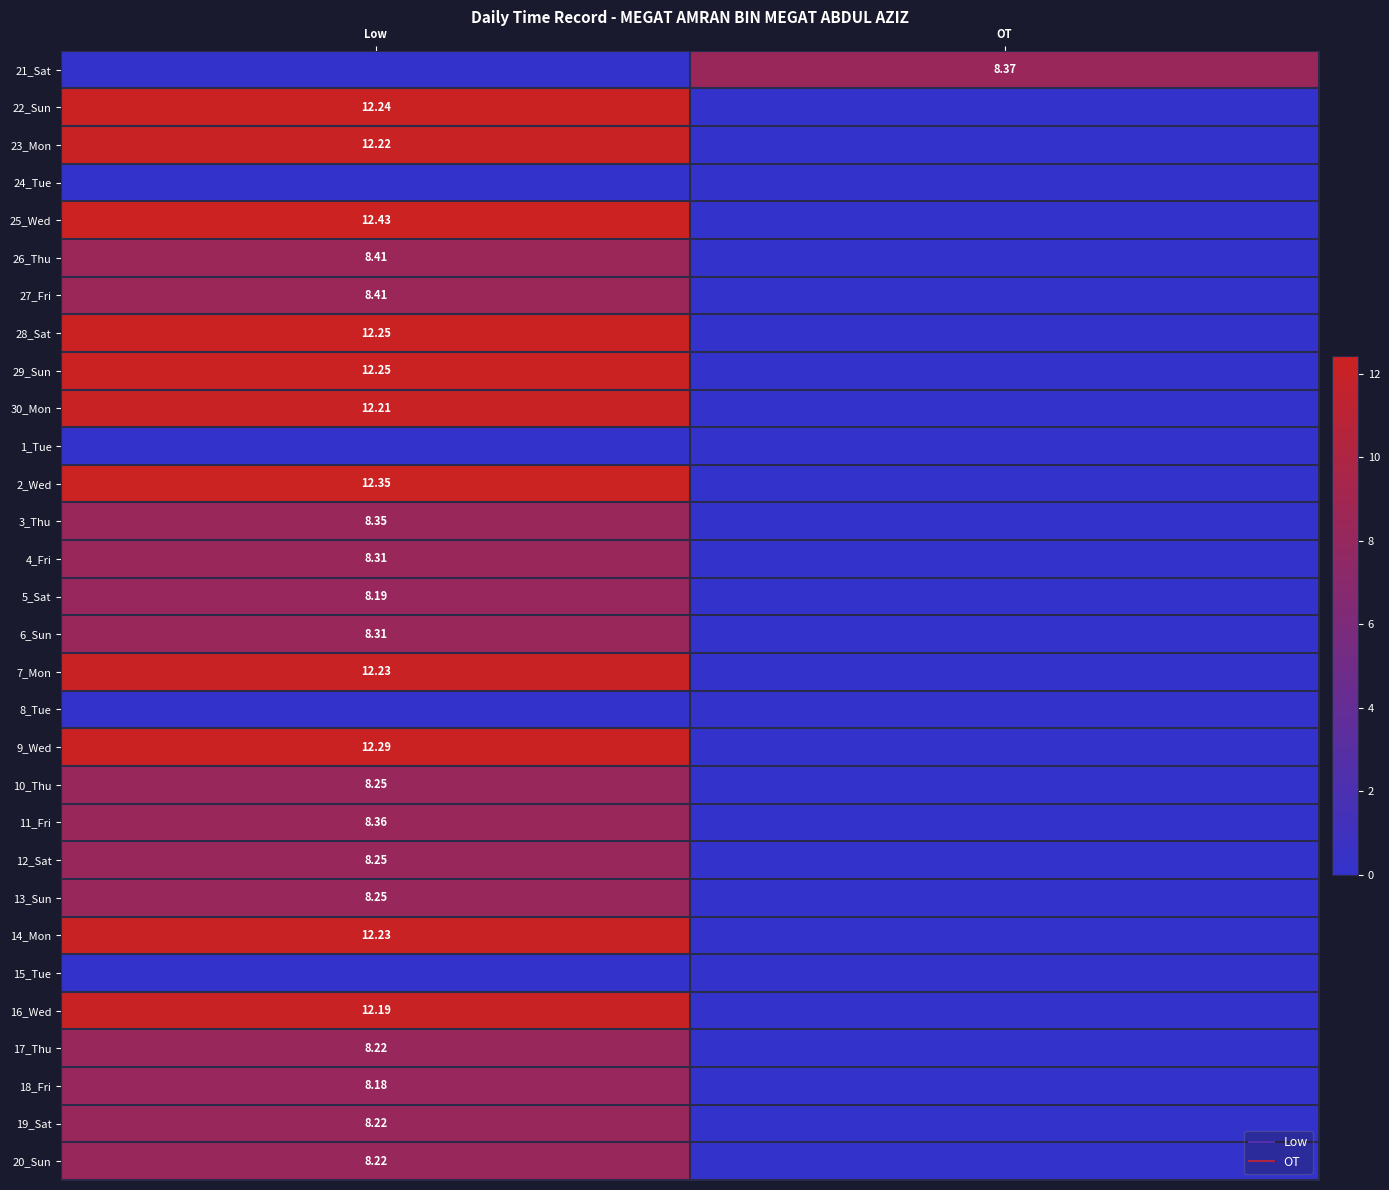

Is it true that 3_Thu equals -4.0 at OT?

False